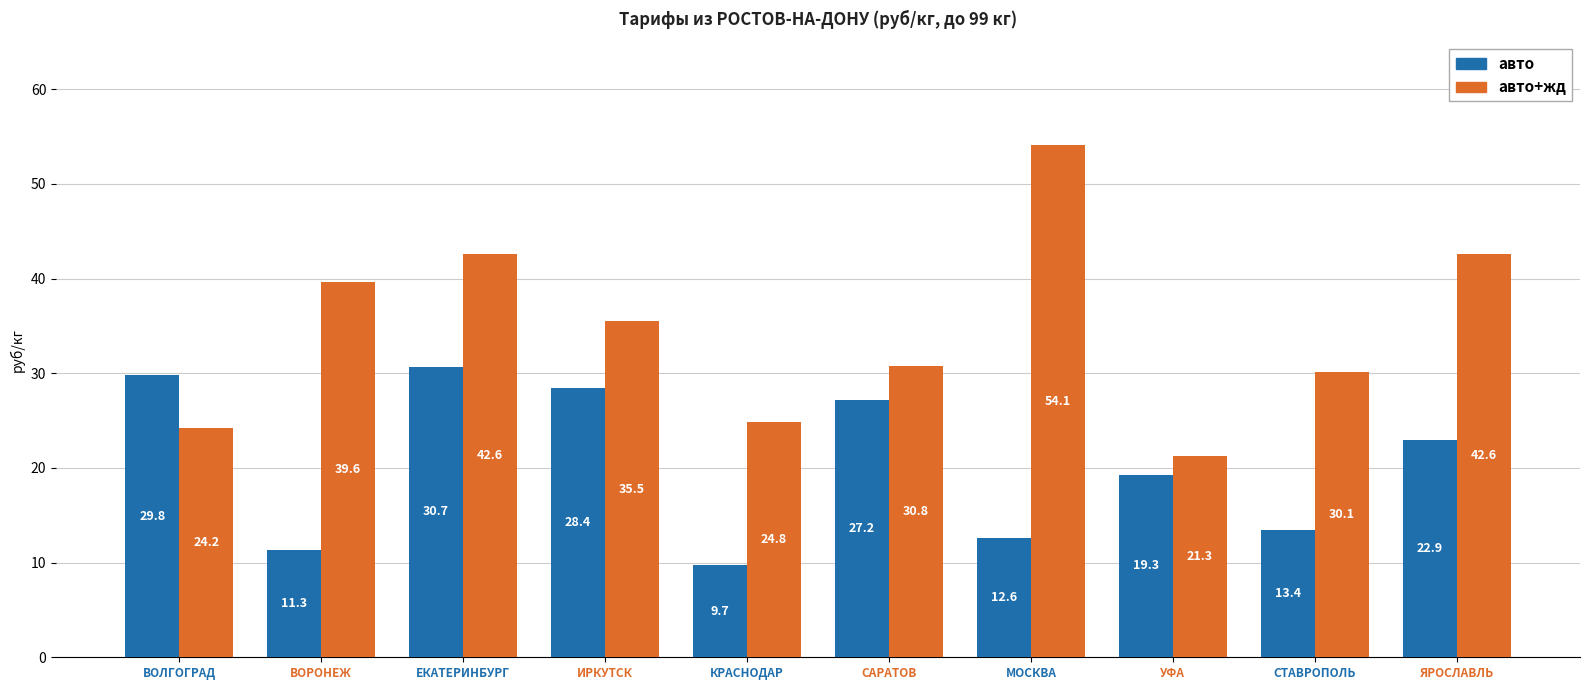

What is the total value across all series at ЯРОСЛАВЛЬ?

65.5